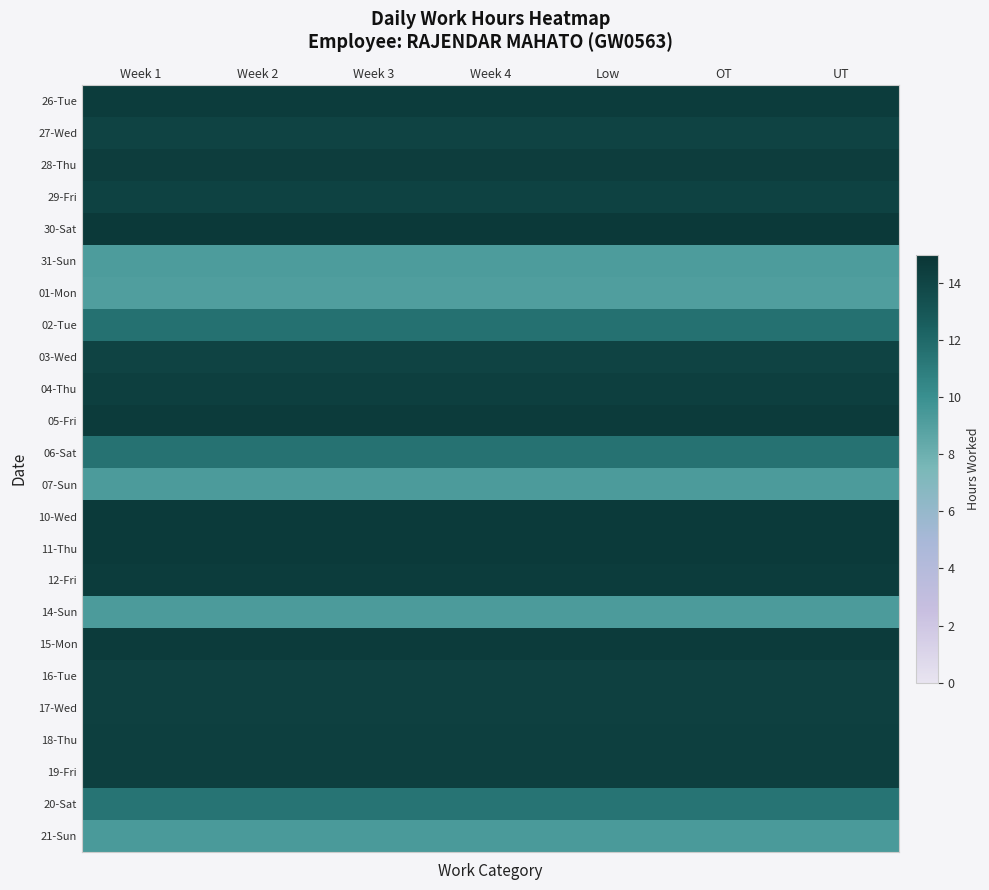

Rank the series by their maximum value, from lowest to highest.

01-Mon, 31-Sun, 07-Sun, 14-Sun, 21-Sun, 20-Sat, 06-Sat, 02-Tue, 03-Wed, 27-Wed, 29-Fri, 17-Wed, 16-Tue, 19-Fri, 18-Thu, 04-Thu, 28-Thu, 26-Tue, 12-Fri, 15-Mon, 05-Fri, 10-Wed, 11-Thu, 30-Sat